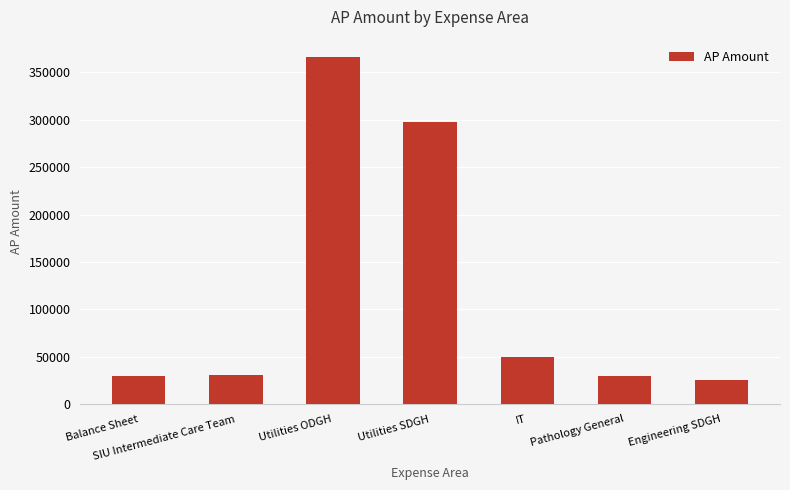

What is the value of the 1st bar from the left?

29700.0